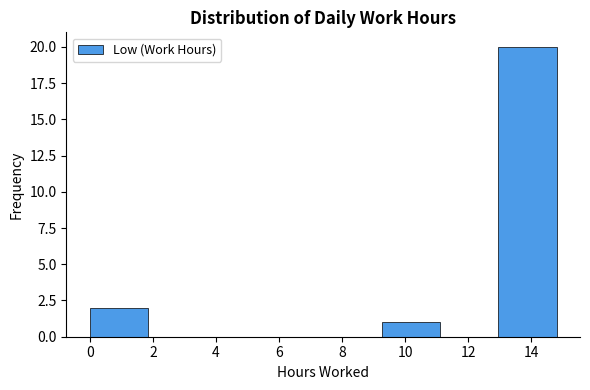

Reading left to right, transcribe this chart: for each bar, give the range it covers on the x-axis and its height. Neither the bar edges nor the heights are printed on the chart, so give them approximately, as read against the axes.

0.00 to 1.85: 2
1.85 to 3.70: 0
3.70 to 5.55: 0
5.55 to 7.40: 0
7.40 to 9.25: 0
9.25 to 11.10: 1
11.10 to 12.95: 0
12.95 to 14.80: 20